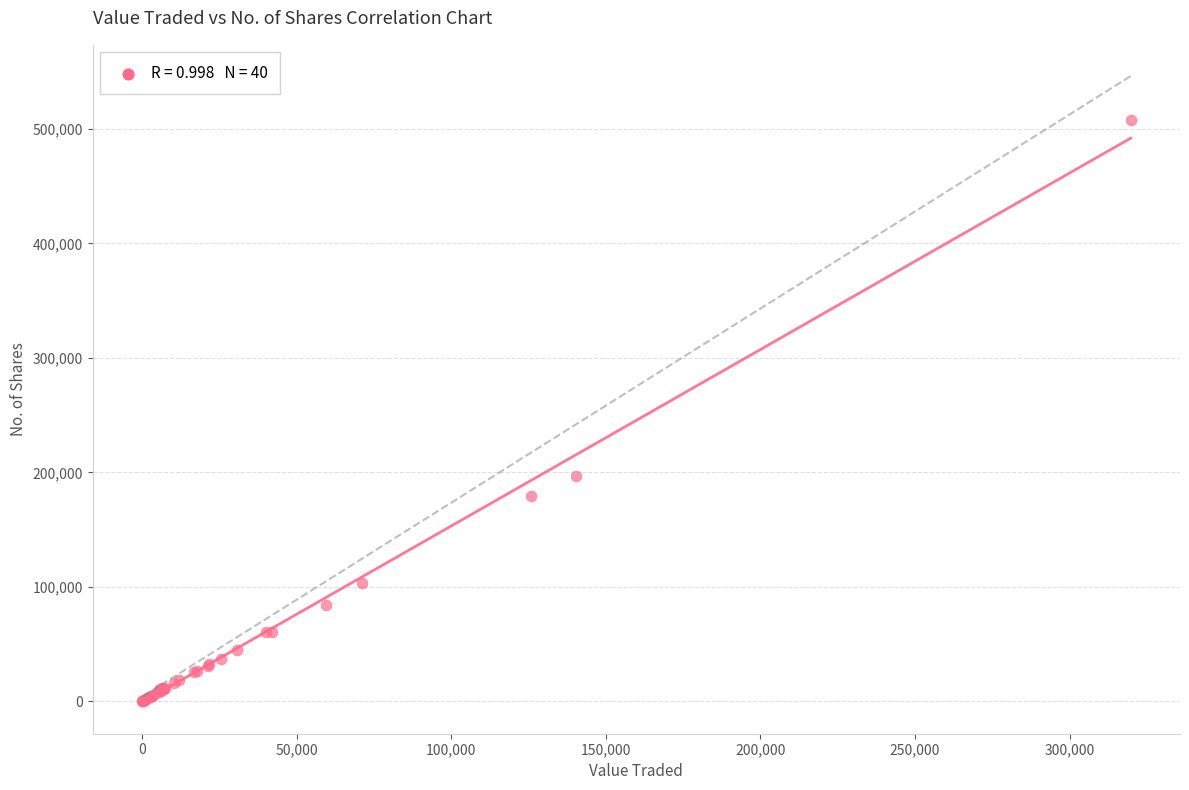

What Y value in the scatter plot is closest to 253990?

197088